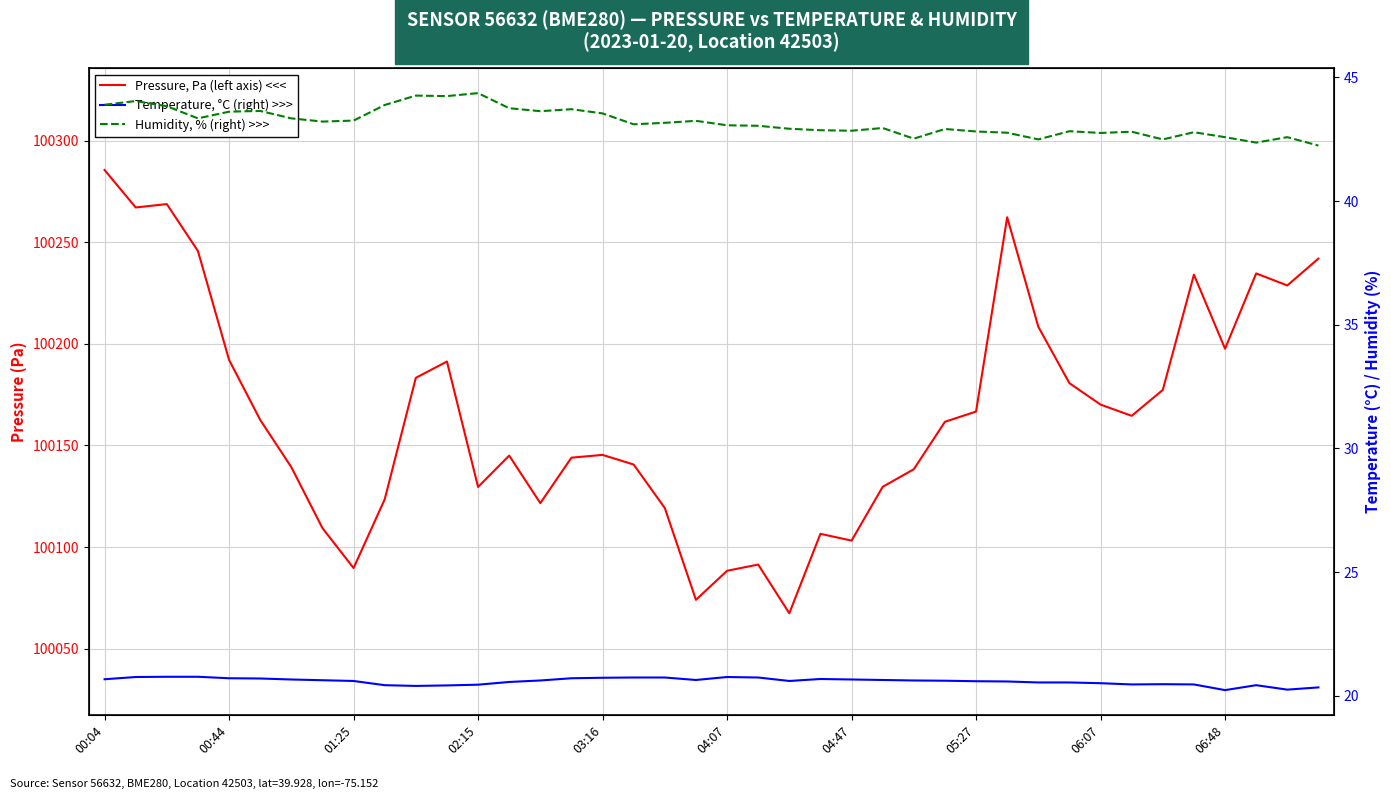

What is the approximate value of Pressure, Pa (left axis) <<< at 02:15?

100129.6